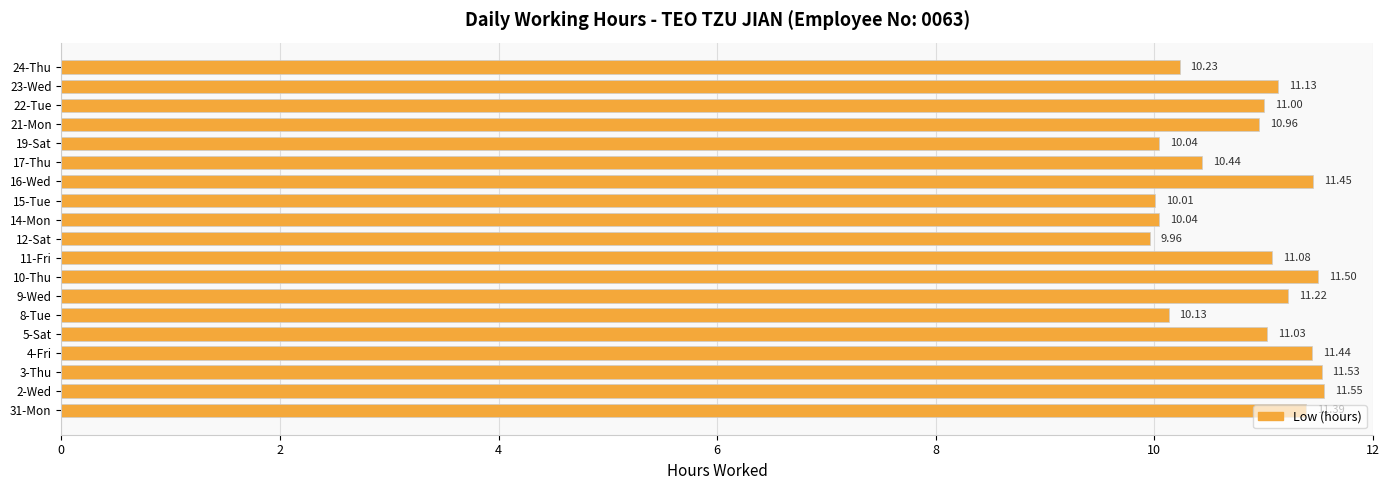

What is the sum of all values?

206.1